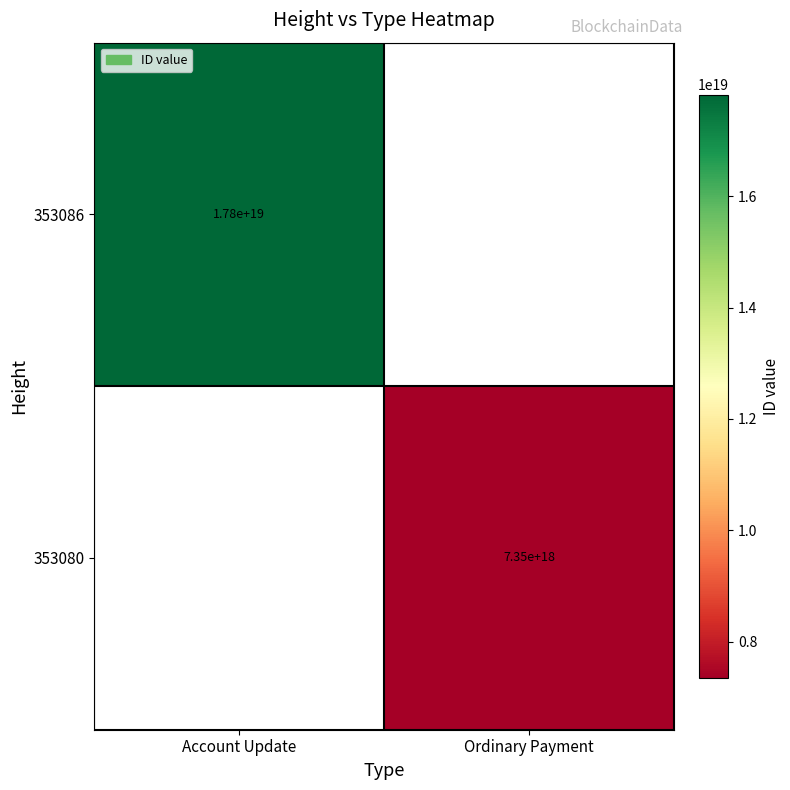

Is it true that 353080 equals 7350000000000000000 at Ordinary Payment?

True